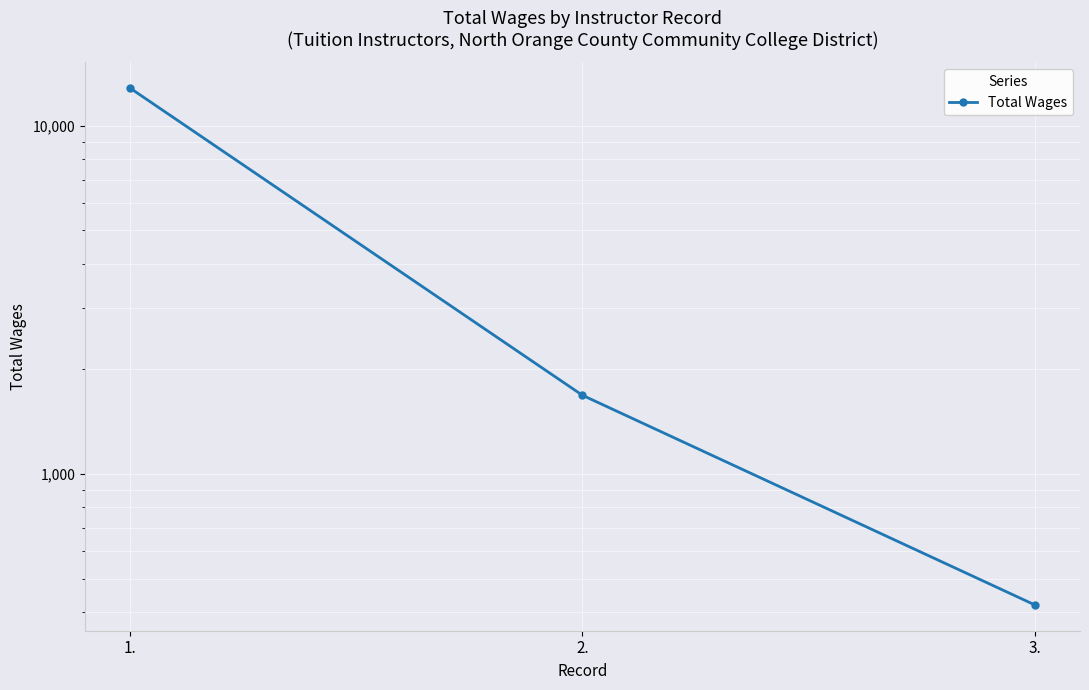

Reading left to right, extract all data points from this chart.

1.=12810	2.=1680	3.=420